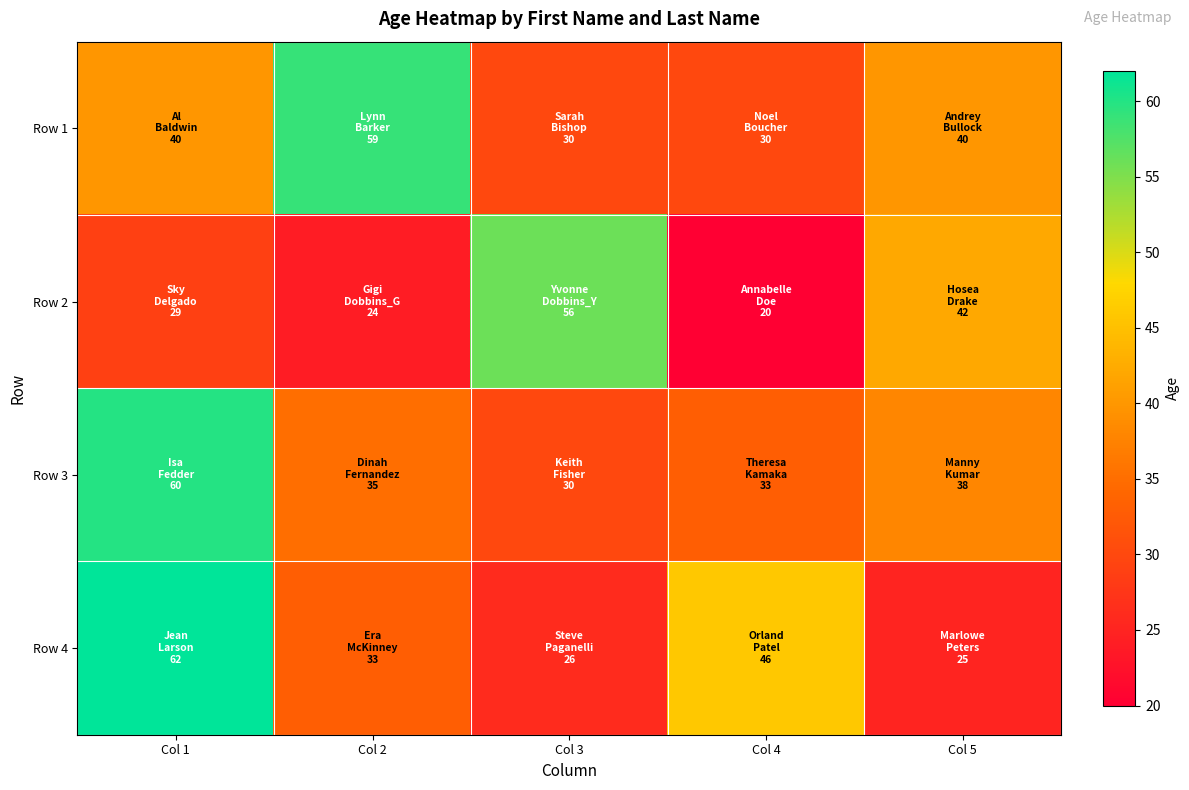

At which category is the sum across all series the highest?

Col 1